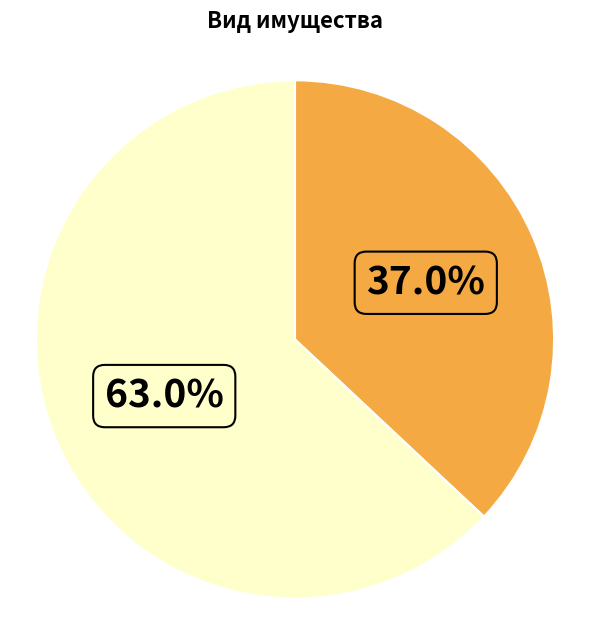

What is the largest slice in the pie chart?

движимое